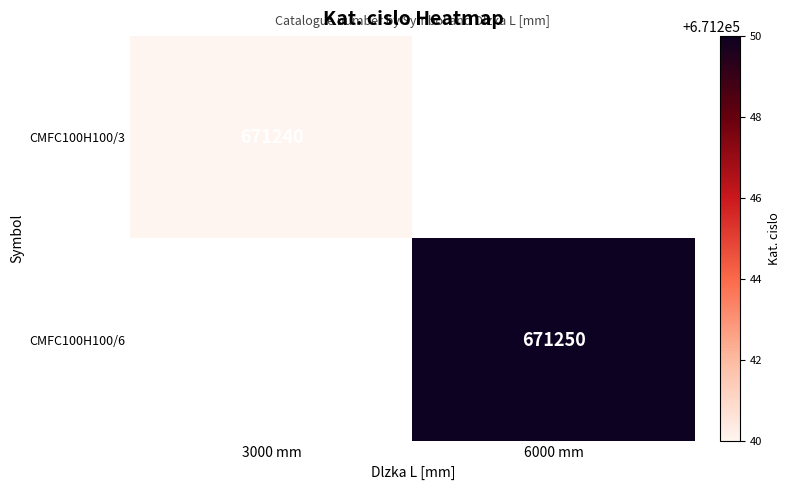

True or false: CMFC100H100/3 has a value of 671240 at 3000 mm.

True